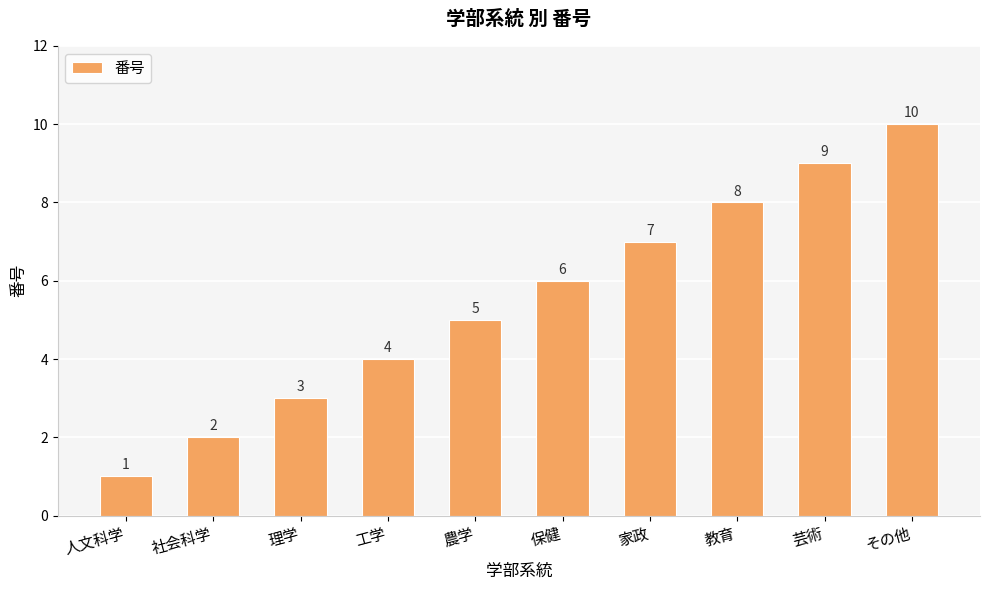

Approximately how many times larger is the value at 理学 compared to 社会科学?

1.5